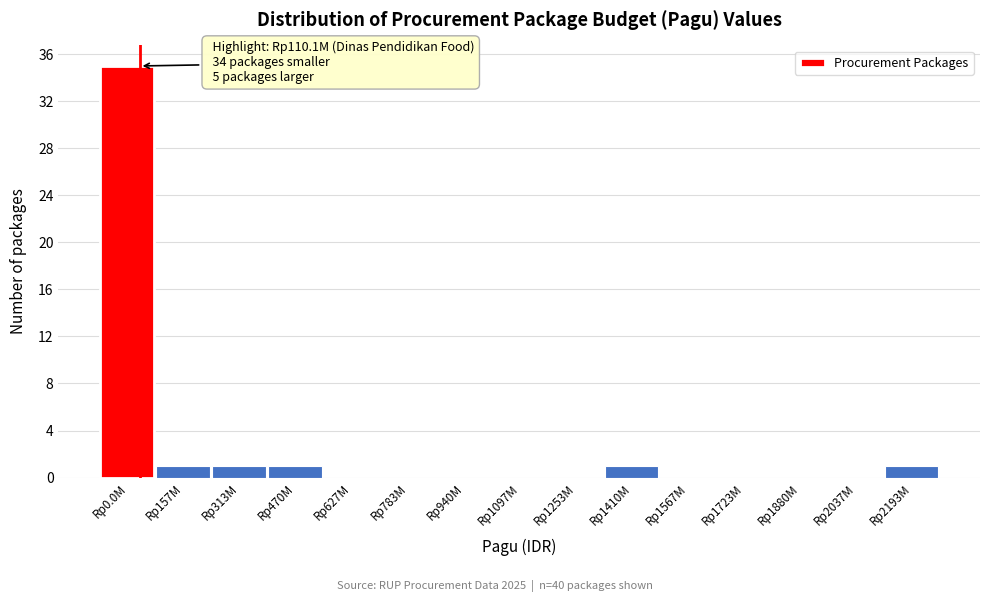

Reading left to right, what are all the values shown in this chart?

Rp0.0M=35	Rp157M=1	Rp313M=1	Rp470M=1	Rp627M=0	Rp783M=0	Rp940M=0	Rp1097M=0	Rp1253M=0	Rp1410M=1	Rp1567M=0	Rp1723M=0	Rp1880M=0	Rp2037M=0	Rp2193M=1